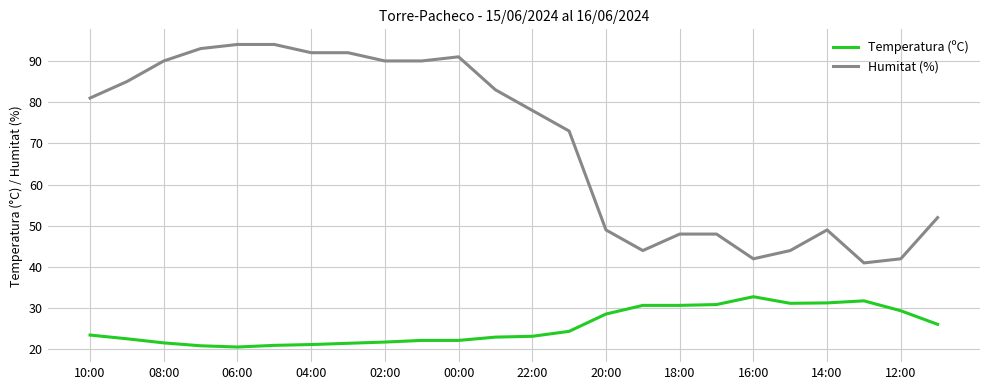

Which series has the largest total across all categories?

Humitat (%)